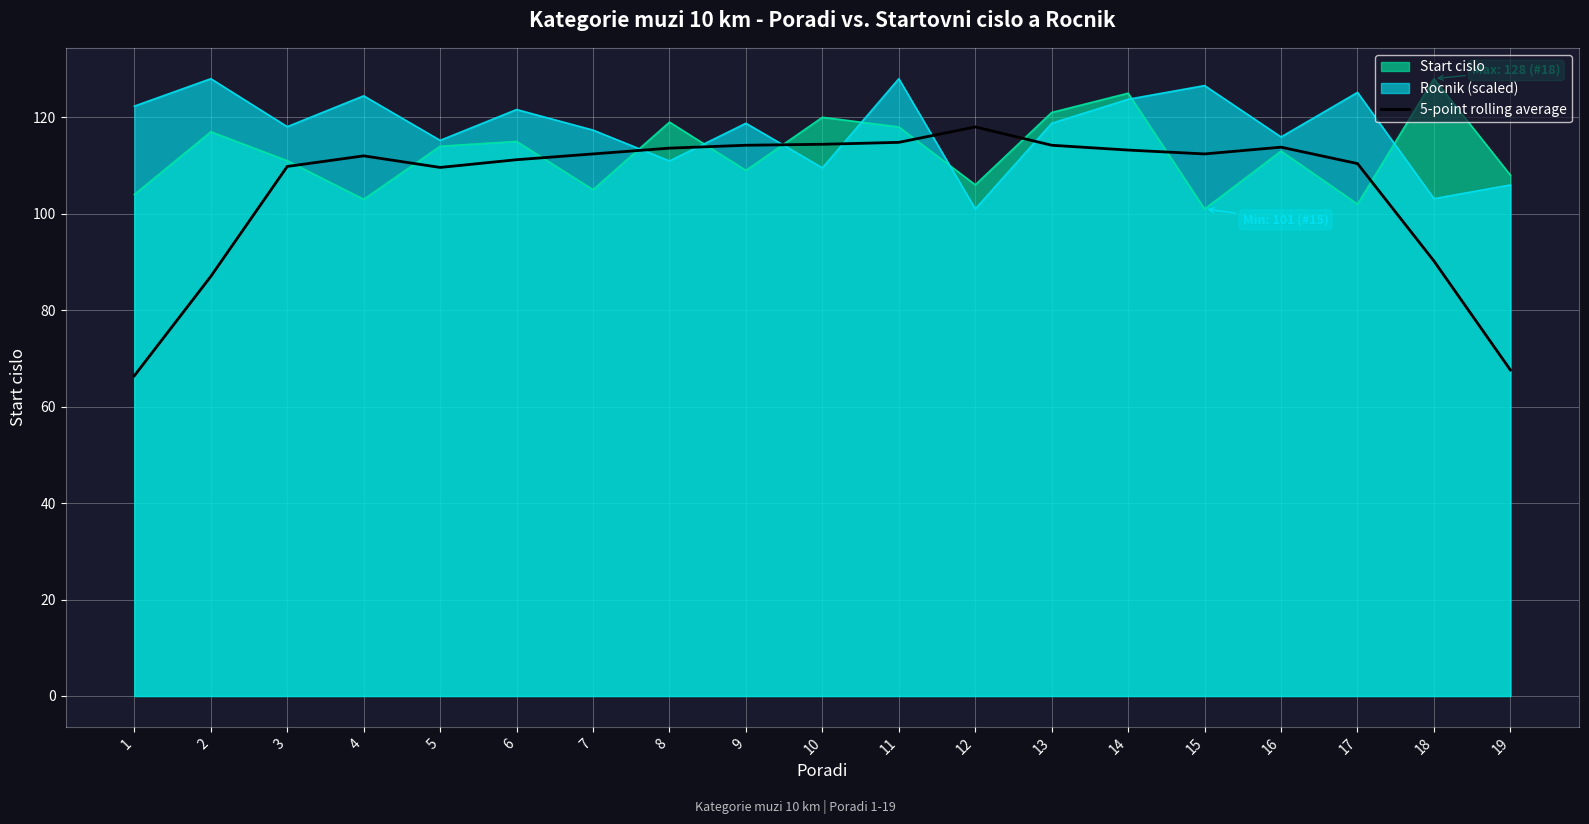

Where is the first local maximum?

4